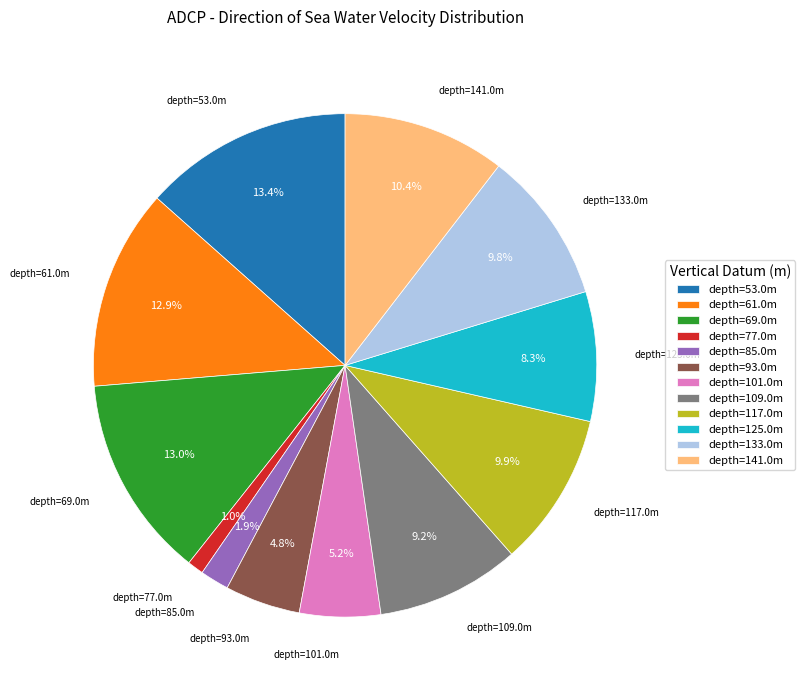

Approximately how many times larger is the value at depth=133.0m compared to depth=125.0m?

1.2